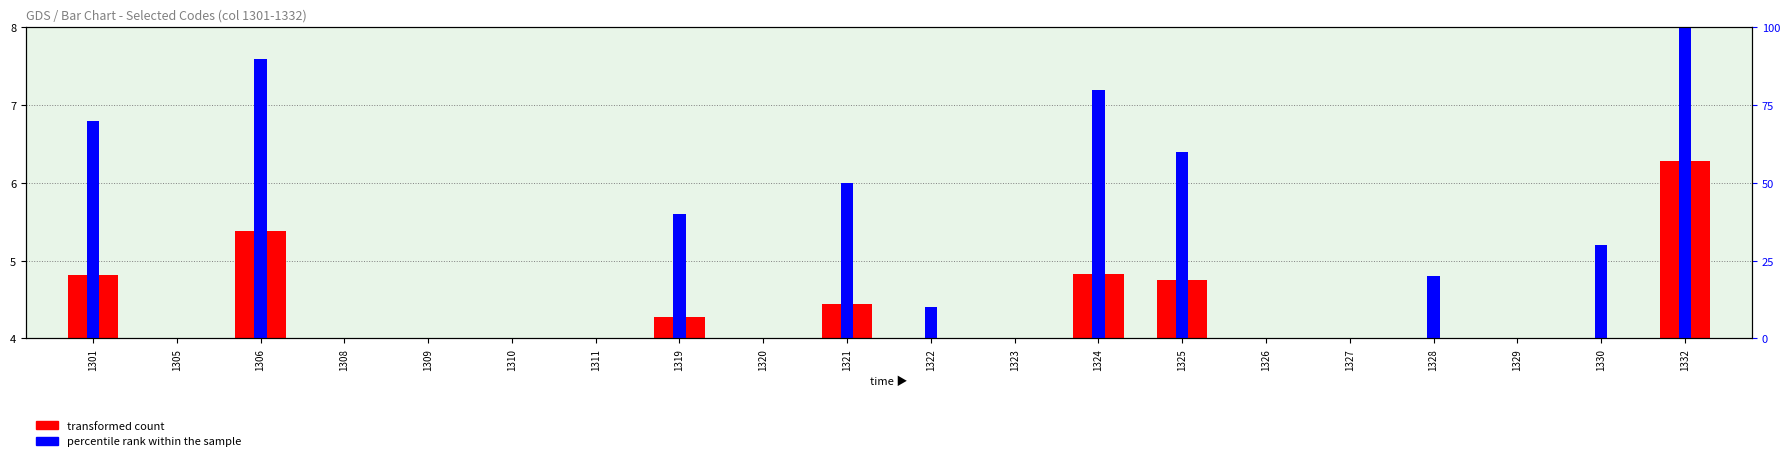

What is the highest value of the transformed count series?

6.3